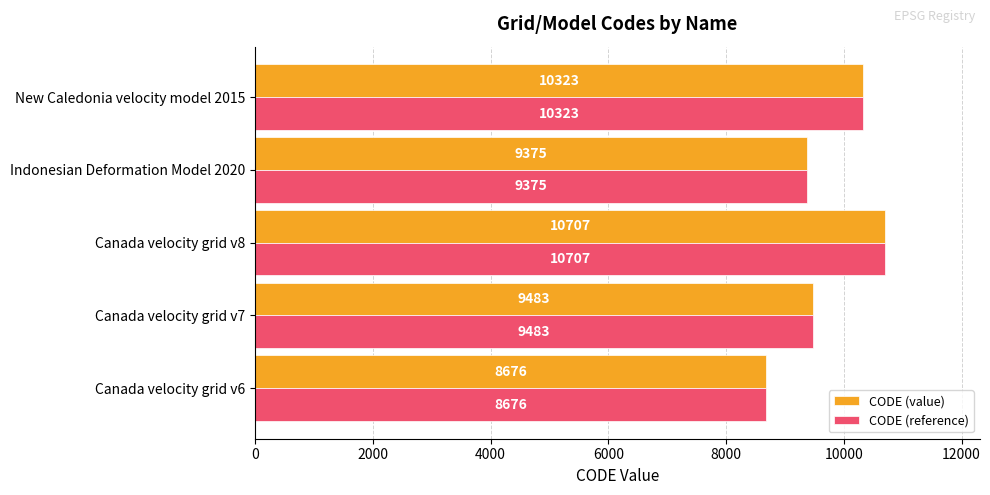

List the labels in order of CODE (value) value, largest first.

Canada velocity grid v8, New Caledonia velocity model 2015, Canada velocity grid v7, Indonesian Deformation Model 2020, Canada velocity grid v6